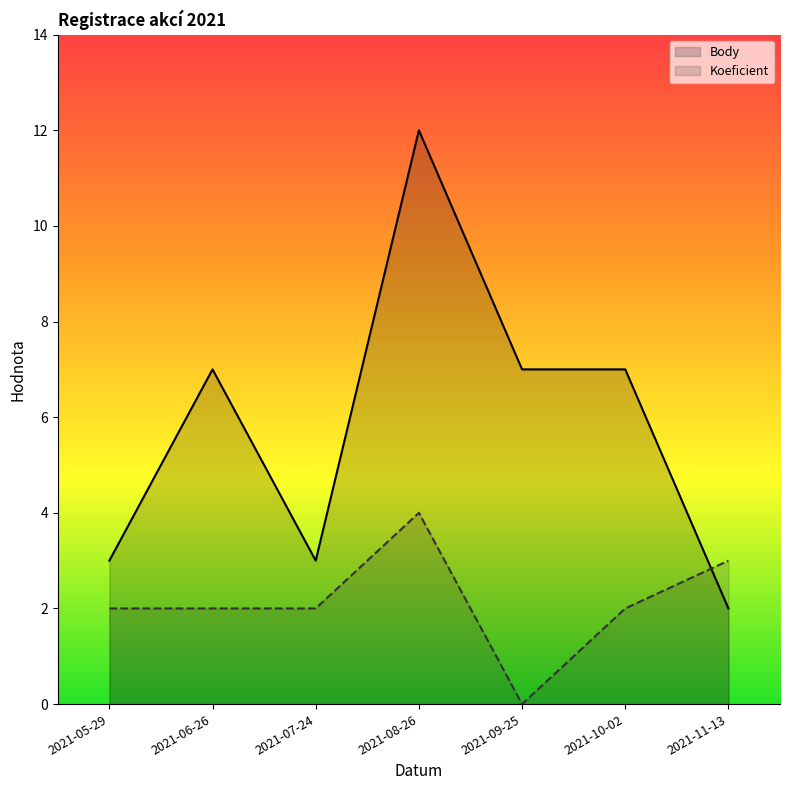

What are all the series names shown in the legend?

Body, Koeficient